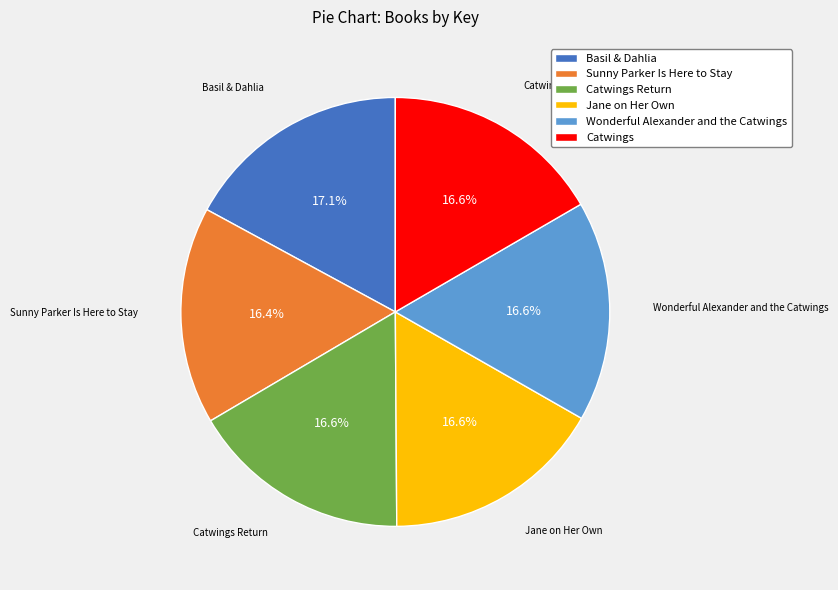

What percentage is the Sunny Parker Is Here to Stay slice, to the nearest percent?

16%